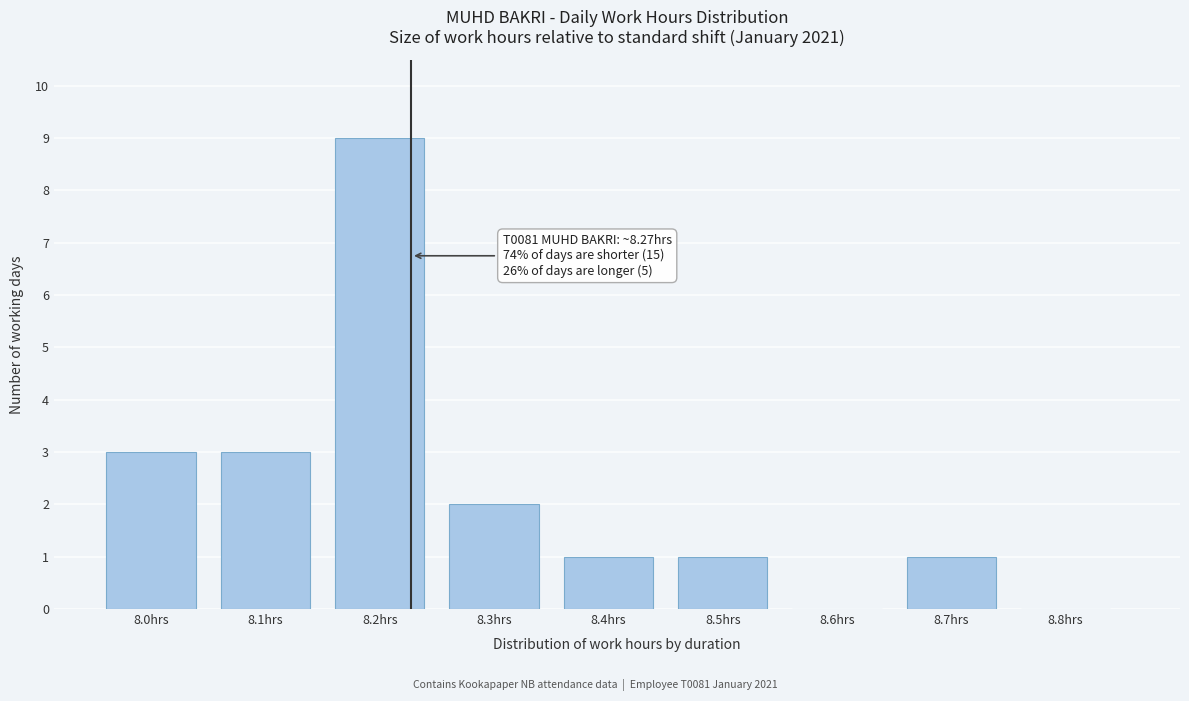

Reading left to right, transcribe all the data shown in this chart.

8.0hrs=3	8.1hrs=3	8.2hrs=9	8.3hrs=2	8.4hrs=1	8.5hrs=1	8.6hrs=0	8.7hrs=1	8.8hrs=0